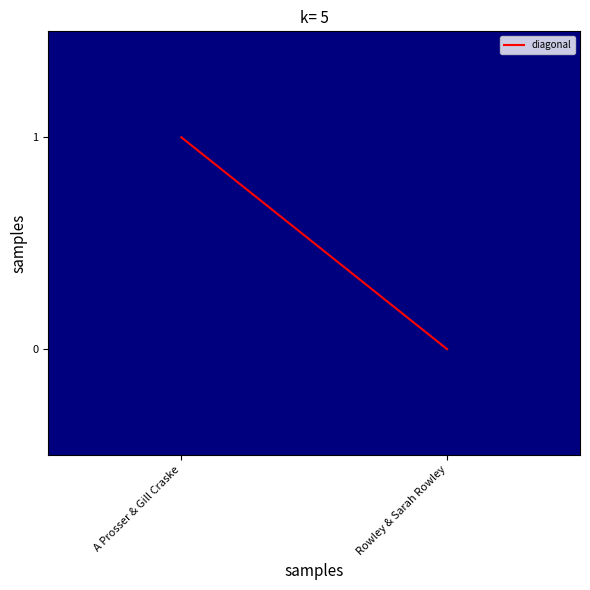

Which series has the largest total across all categories?

diagonal